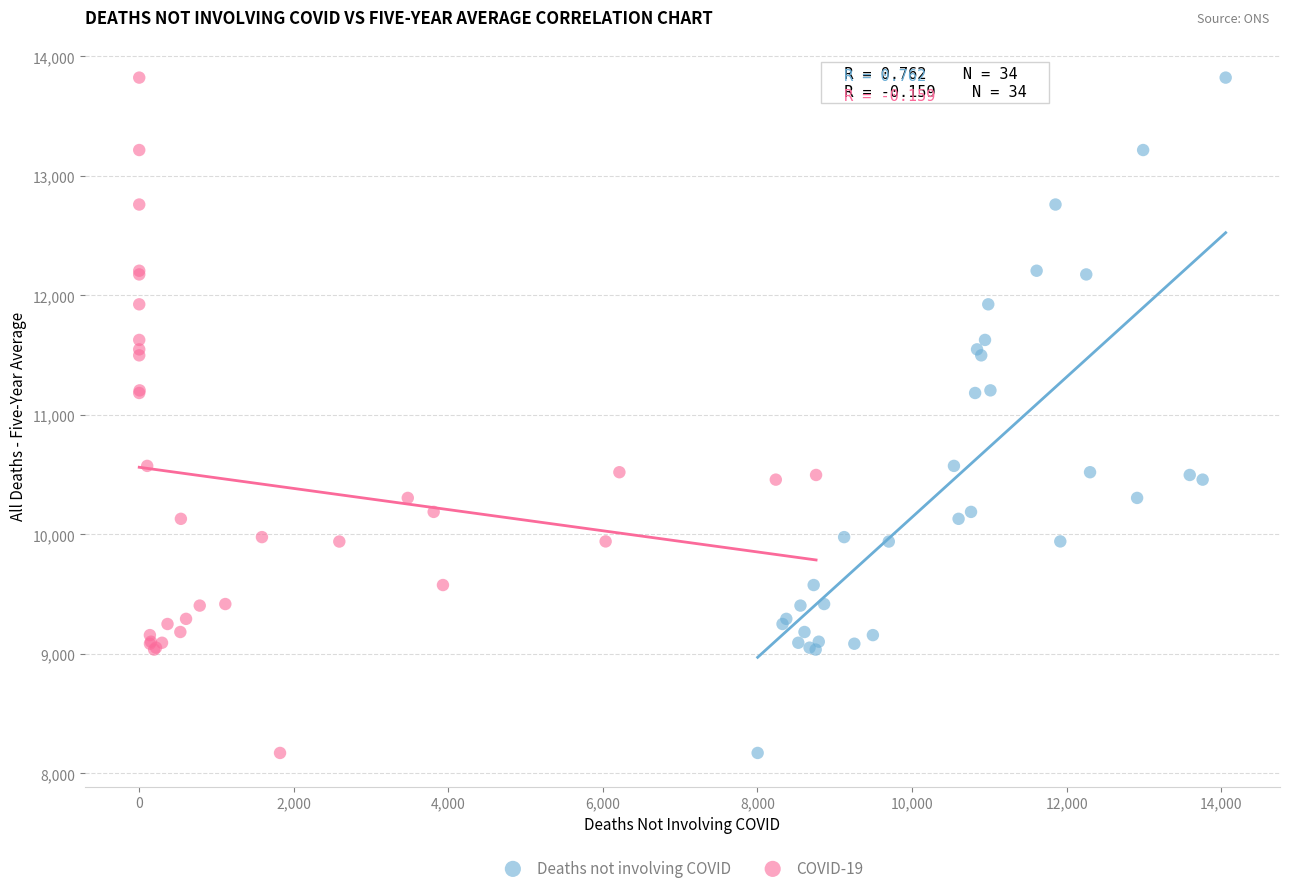

What are all the series names shown in the legend?

Deaths not involving COVID, COVID-19